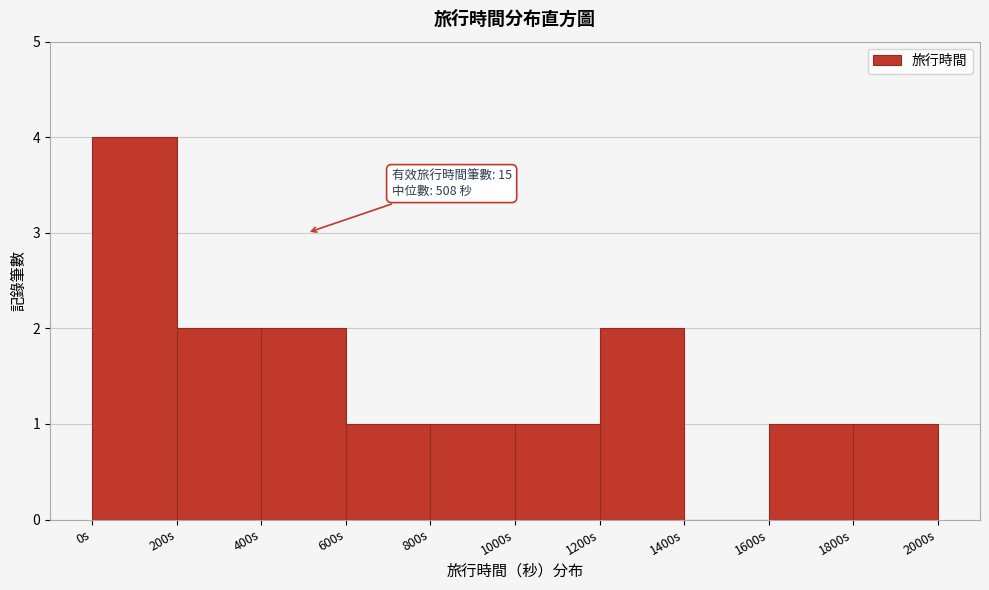

Over which range of the x-axis is the bar tallest?

0 to 200